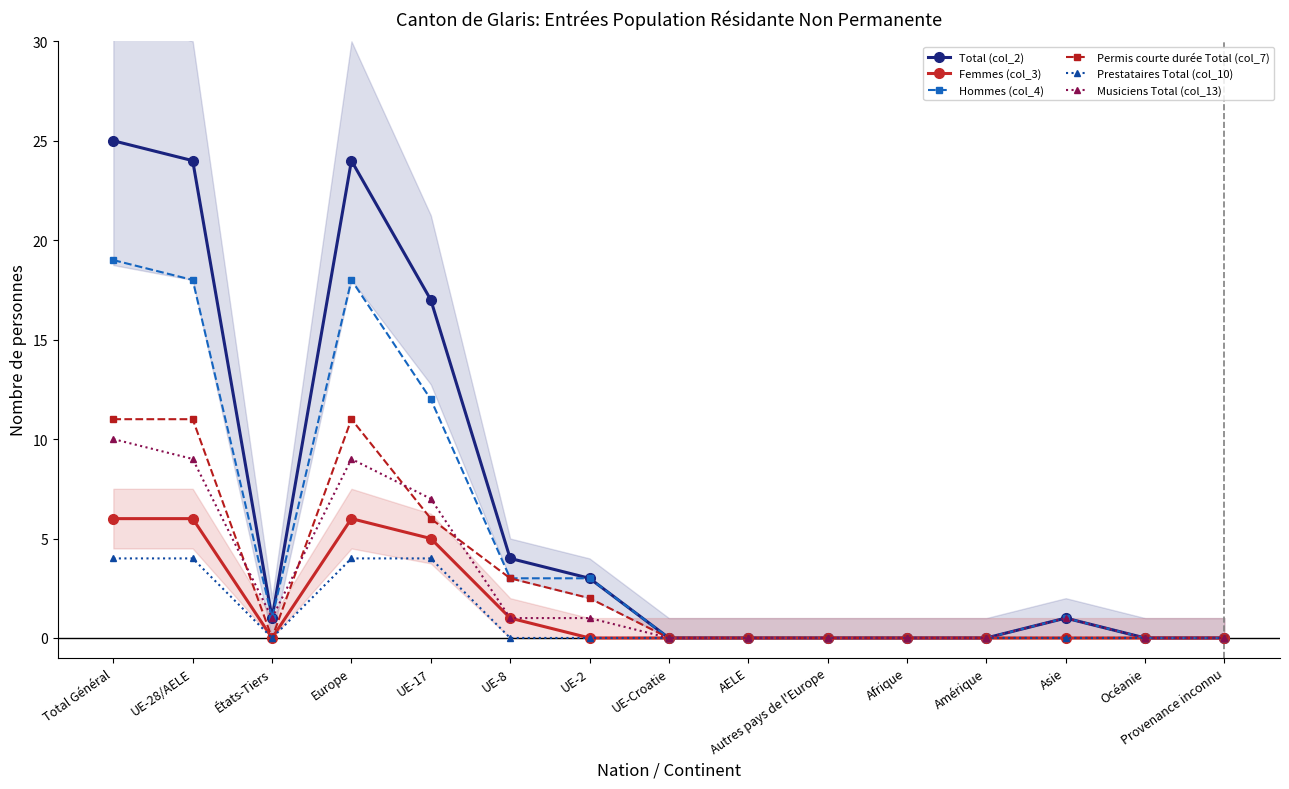

Where is Musiciens Total (col_13) nearest to the value 5?

UE-17